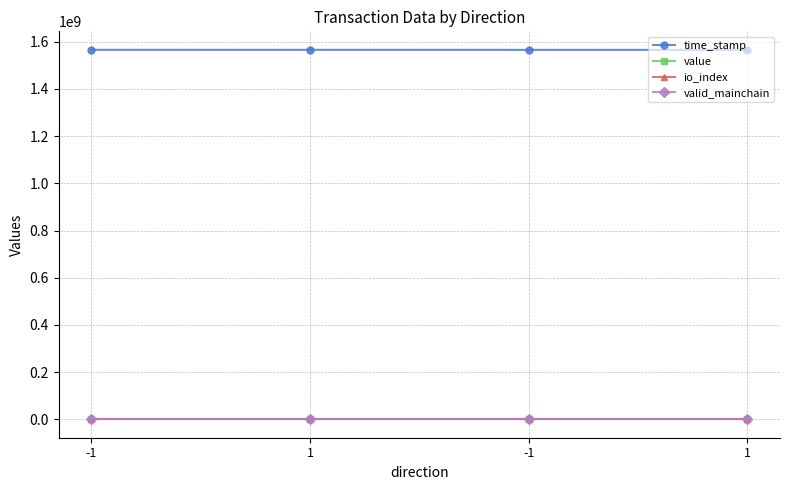

What is the label of the 4th point from the right?

-1